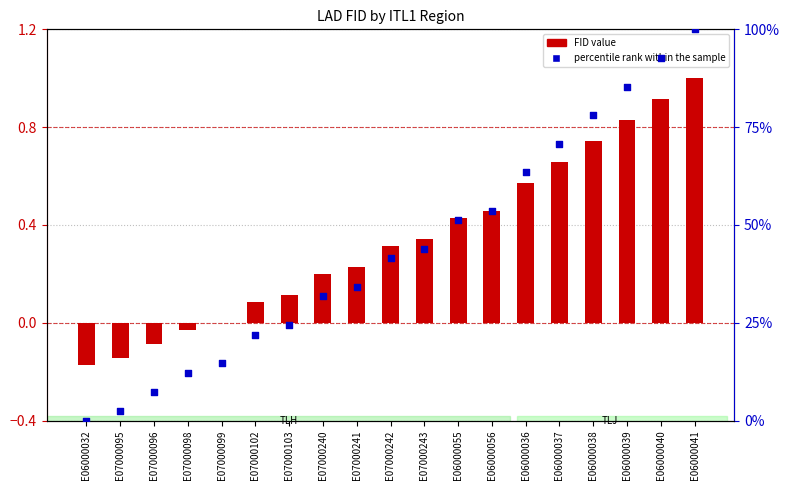

Which series has the widest spread of Y values?

percentile rank within the sample